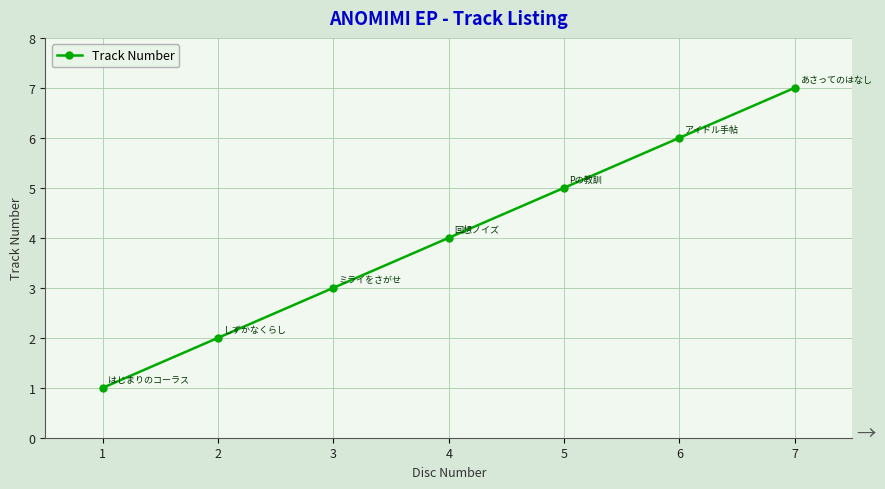

What is the sum of the values at 3 and 4?

7